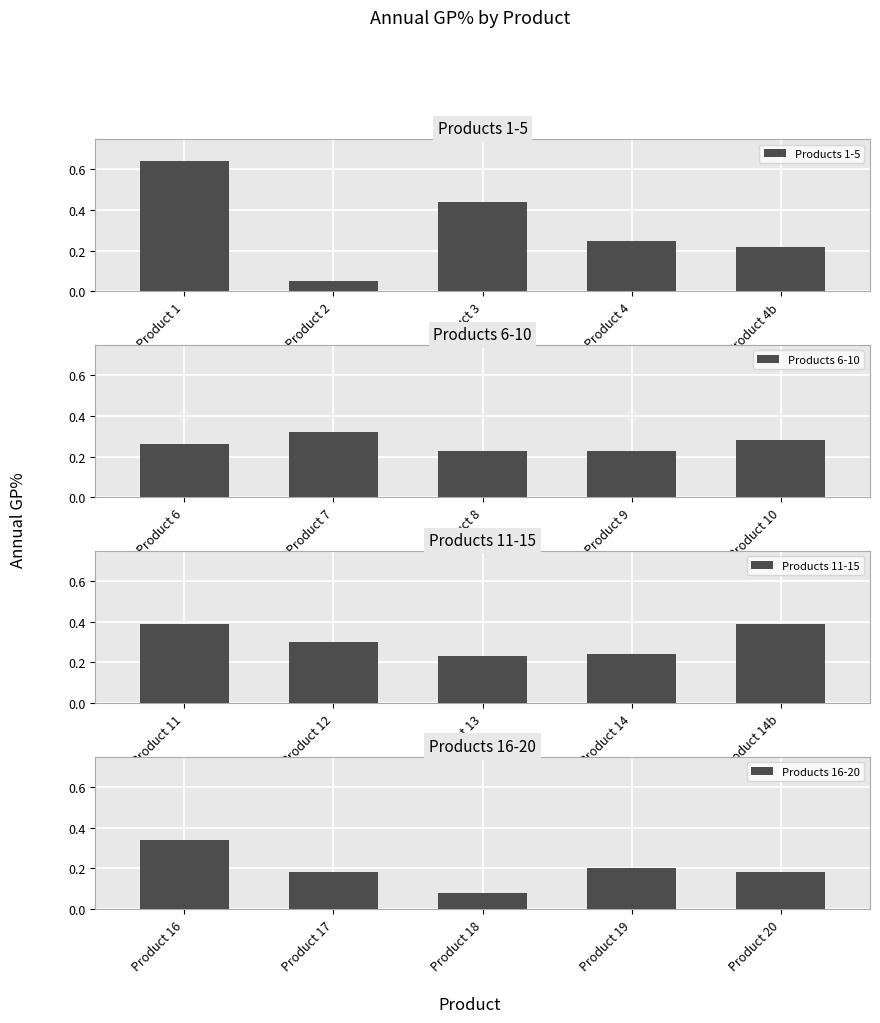

What is the value of the Products 11-15 bar at the 3rd from the left?

0.2